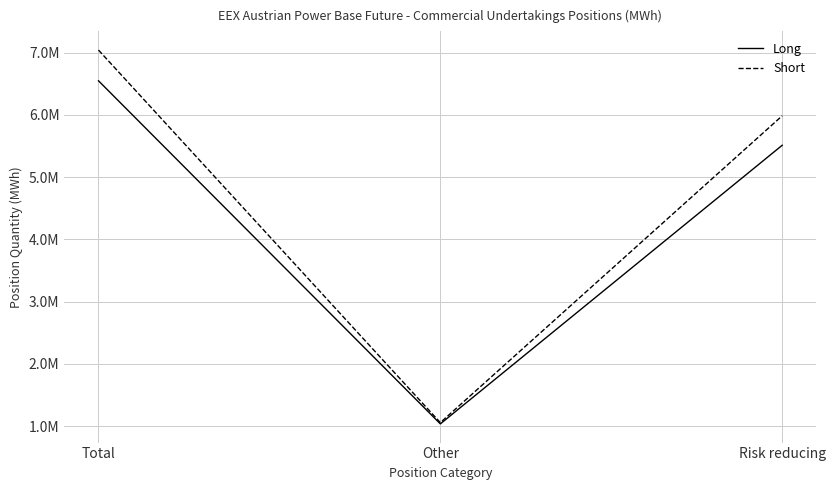

Reading left to right, extract all data points from this chart.

Long: Total=6549582	Other=1036097	Risk reducing=5513485
Short: Total=7043371	Other=1056411	Risk reducing=5986960